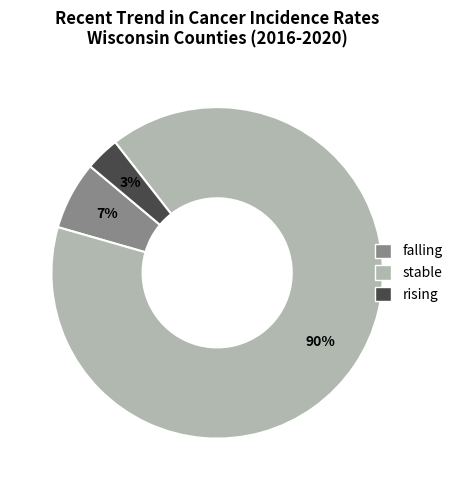

What percentage is the falling slice, to the nearest percent?

7%